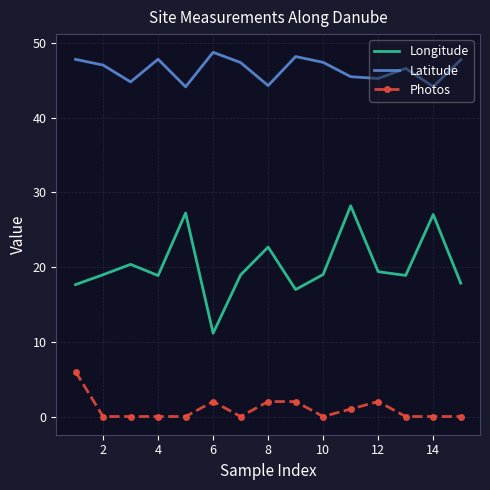

Which series has the widest spread of values?

Longitude